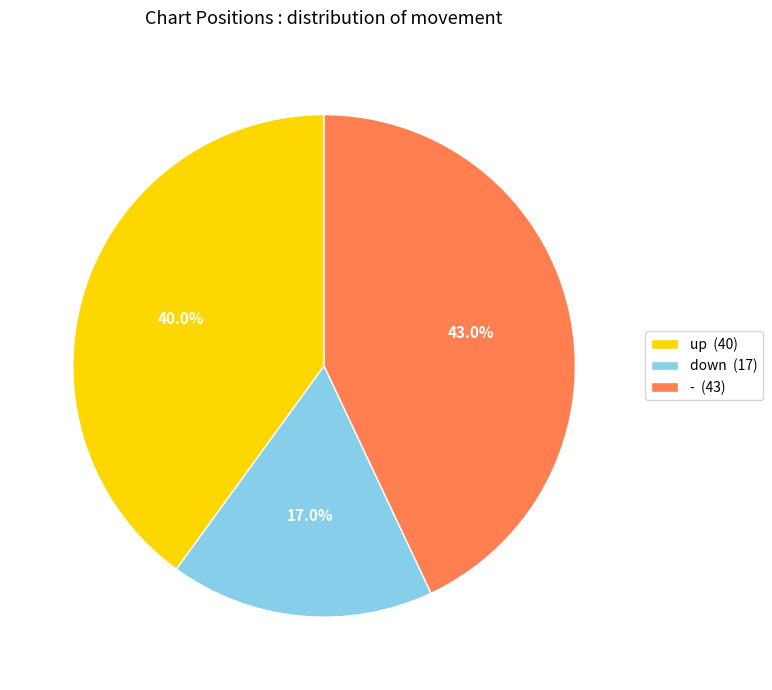

What percentage is NOT represented by up?

60.0%